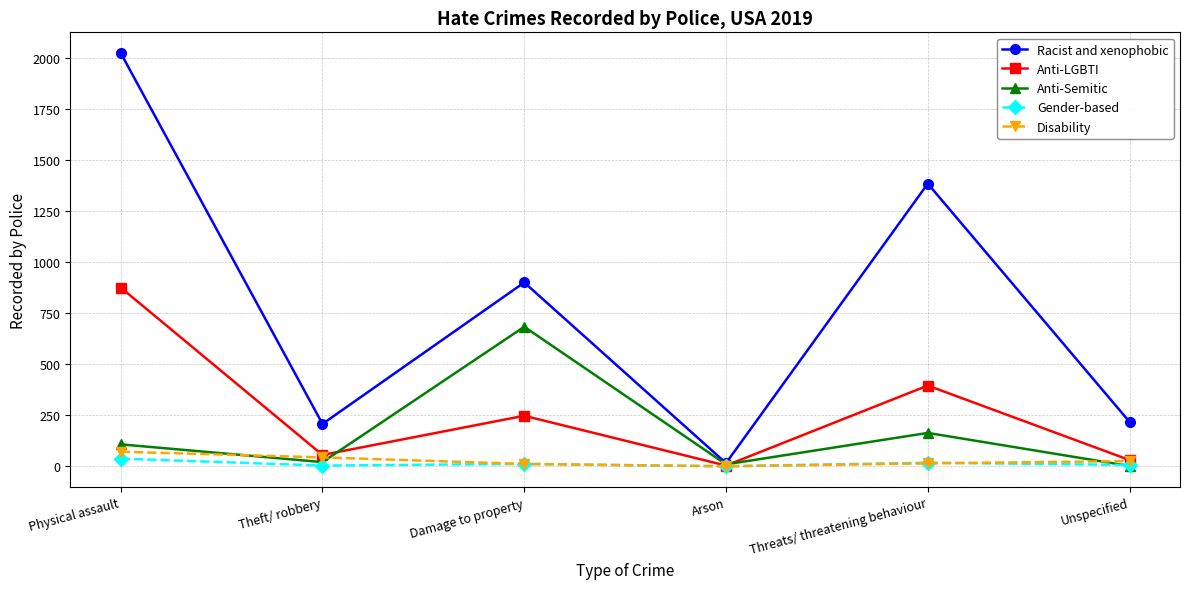

At which label does Anti-LGBTI reach its peak?

Physical assault